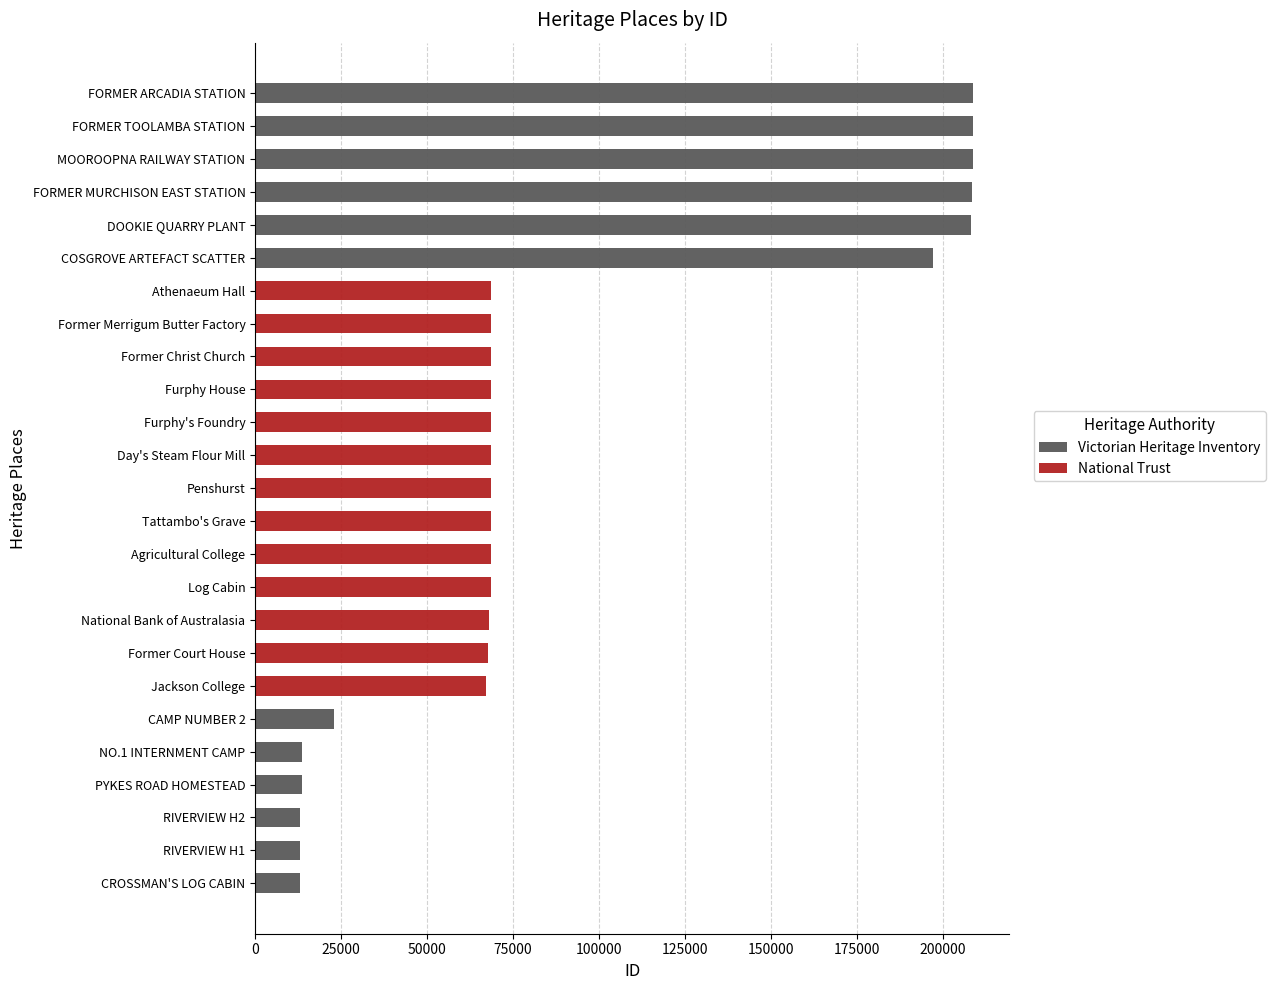

The value of National Trust at Jackson College is 67203. True or false?

True